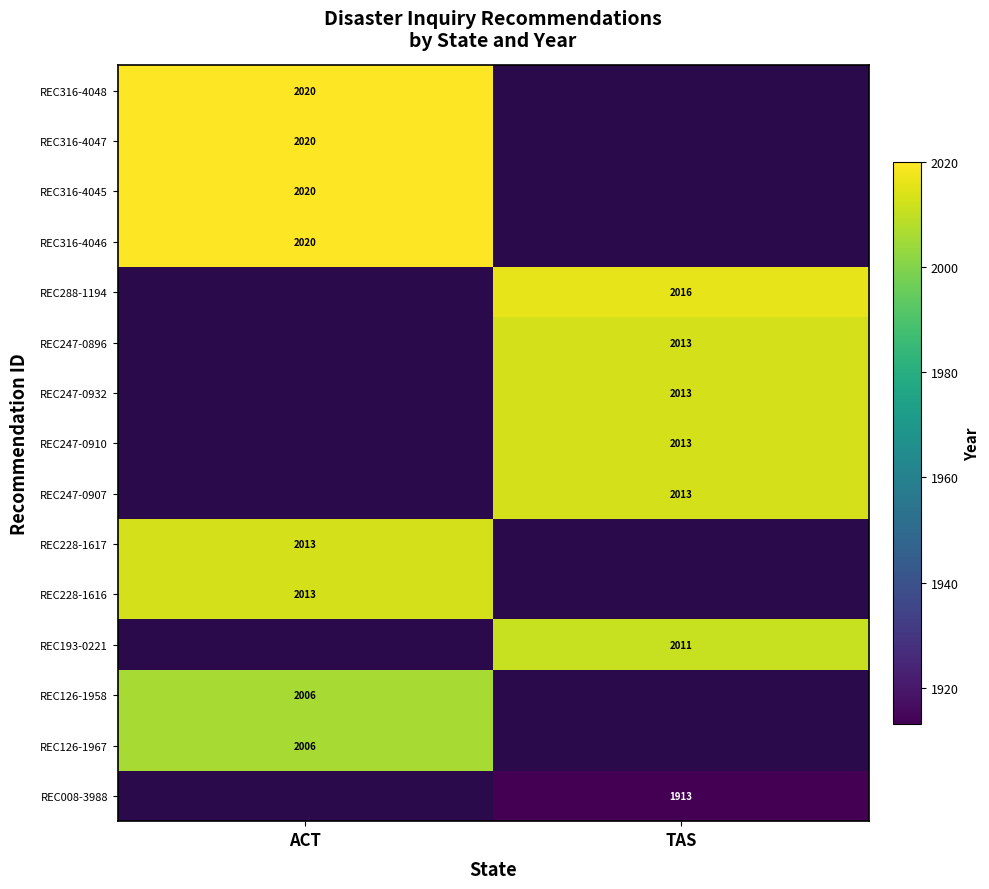

True or false: REC126-1967 has a value of 2006 at ACT.

True